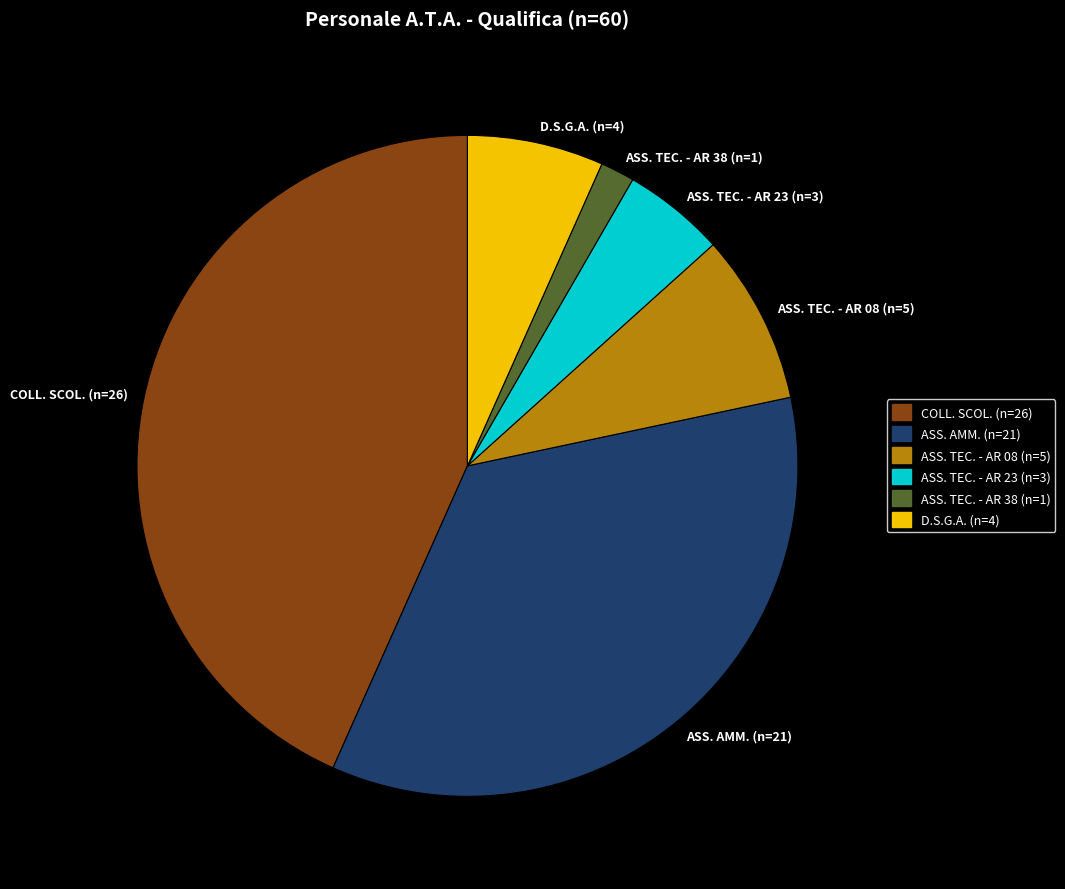

Is the sum of ASS. TEC. - AR 23 (n=3) and D.S.G.A. (n=4) greater than half?

No